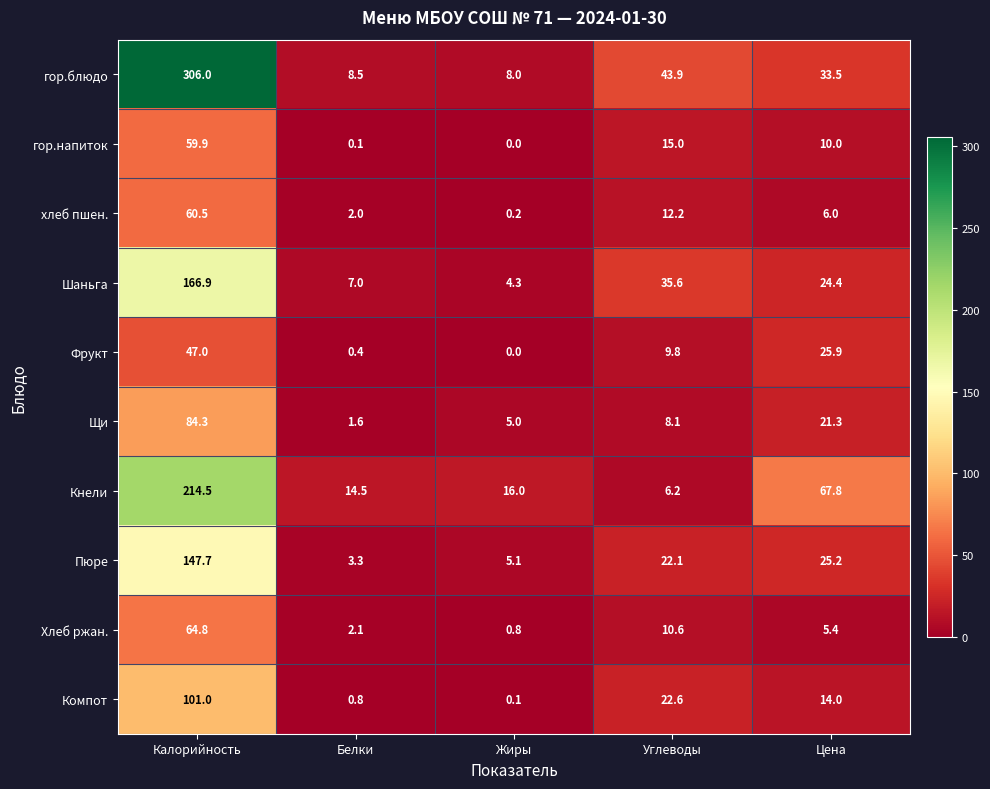

What is the difference between the highest and lowest values at Белки?

14.4